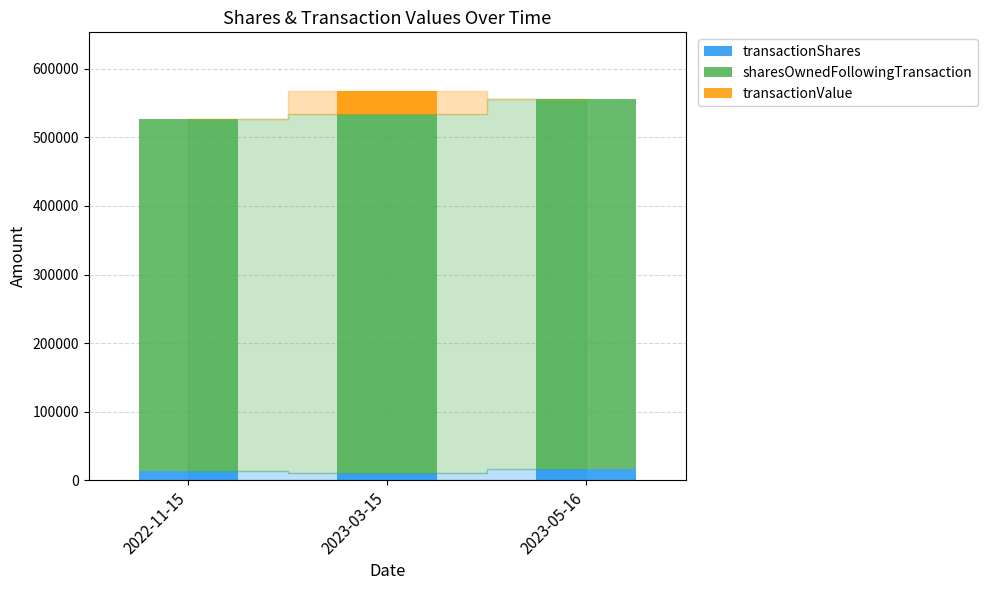

What is the maximum value for transactionShares?

16187